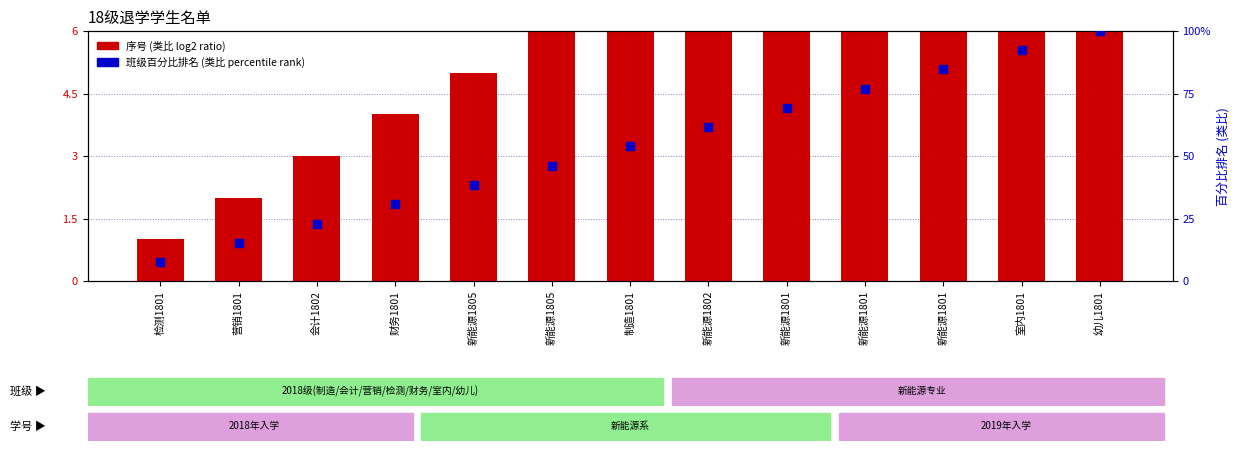

Which series contains the lowest Y value?

班级序号 (类比percentile rank)